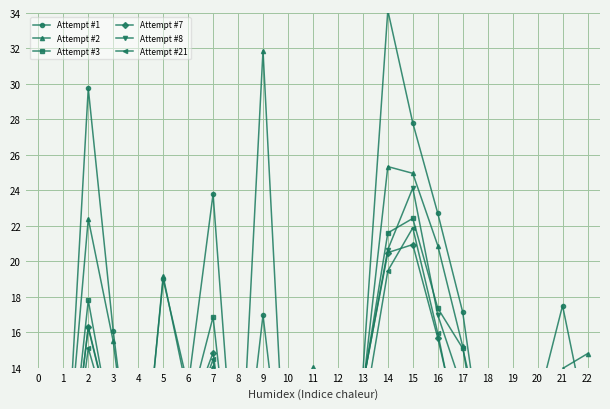

What is the total value across all series at 4?

26.2